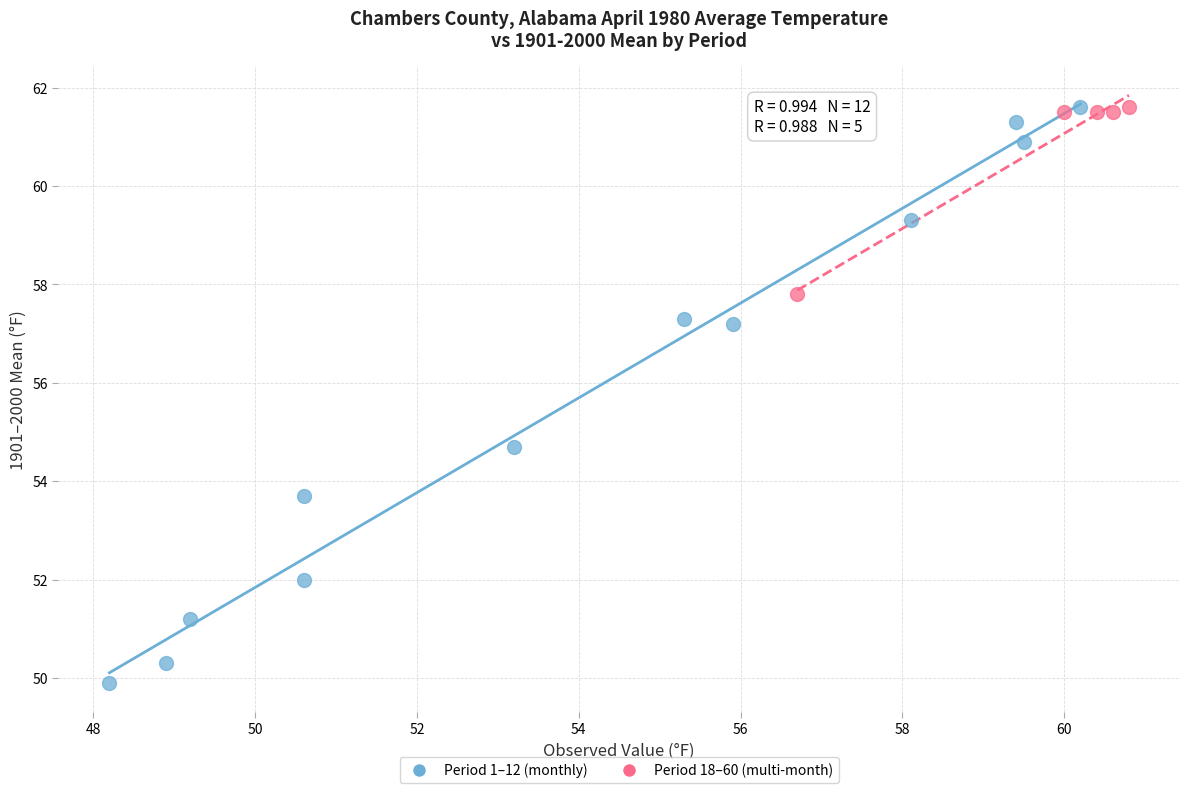

Which series reaches the minimum Y coordinate?

Period 1–12 (monthly)